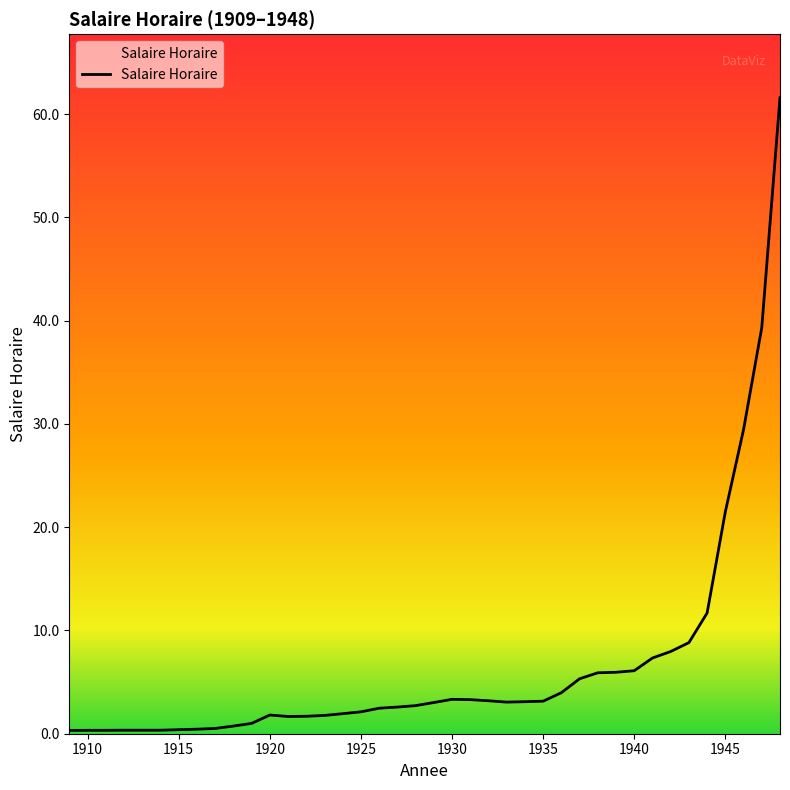

How many values are below 3?

20